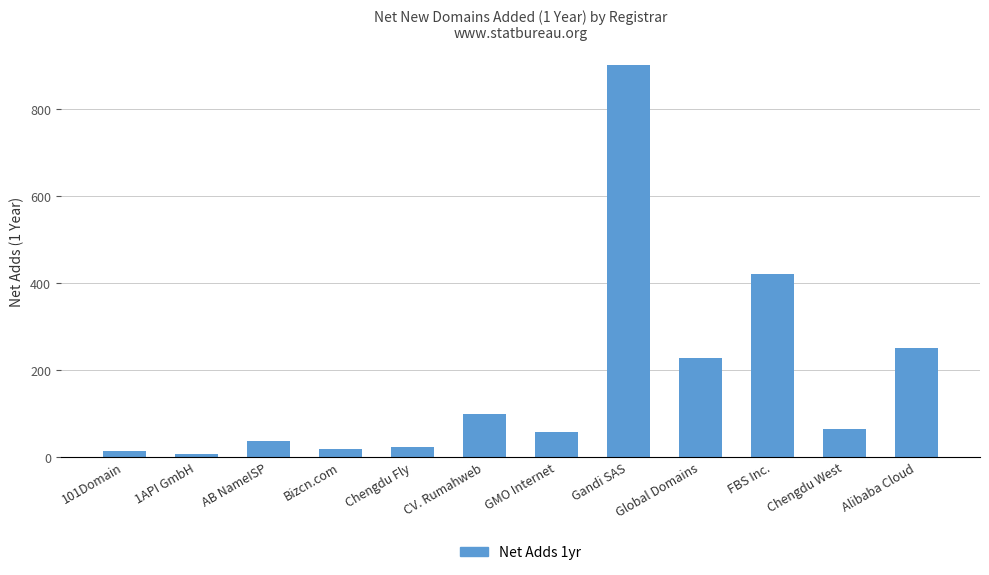

Reading right to left, list all the values displayed in this chart.

250	65	421	228	901	56	99	22	17	36	7	13